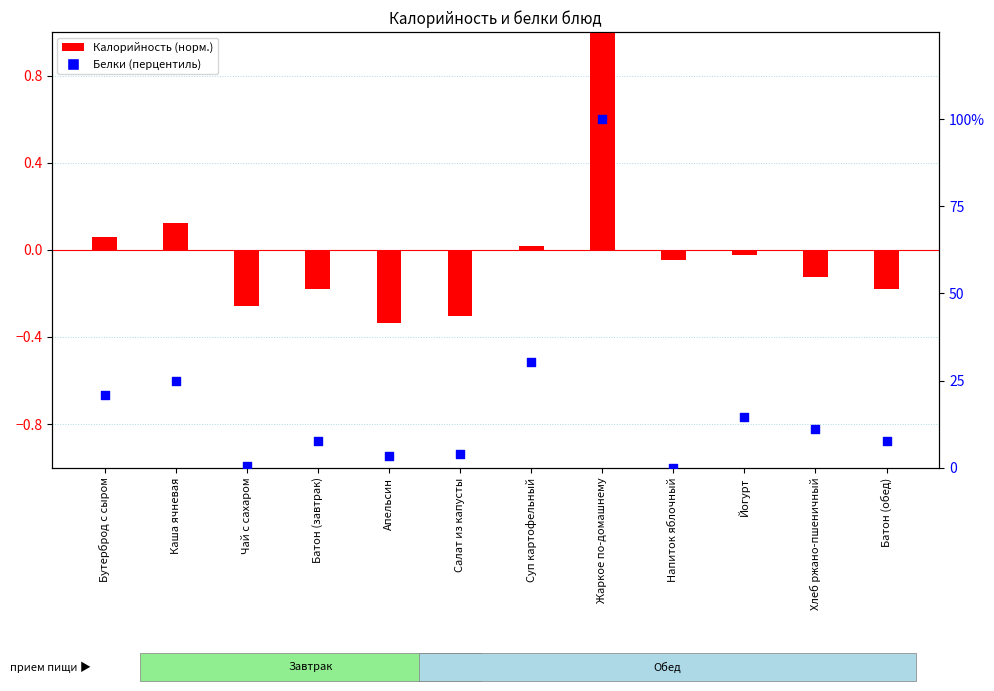

What are all the series names shown in the legend?

Калорийность (норм.), Белки (перцентиль)